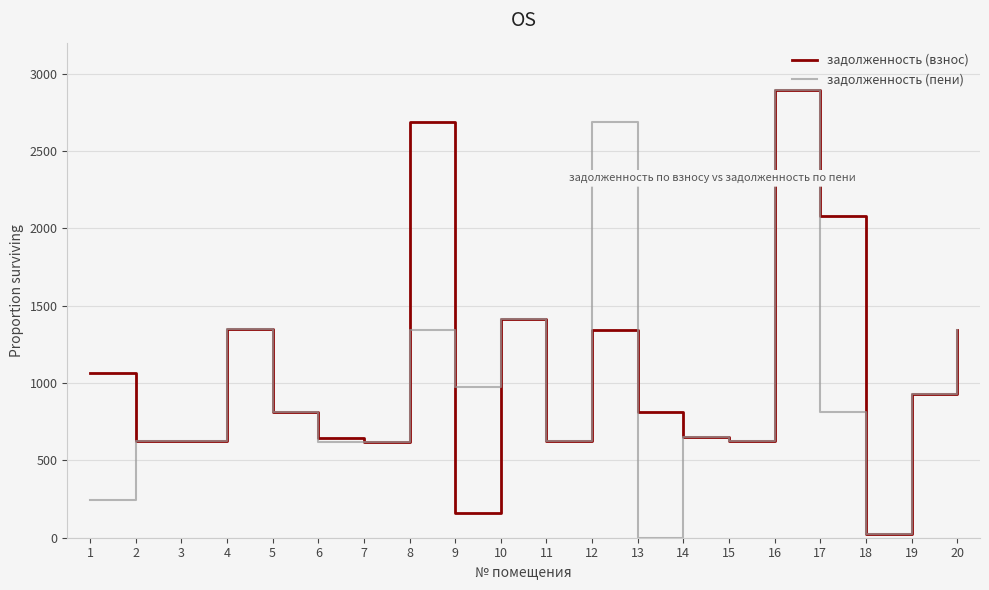

At which category is the sum across all series the highest?

16